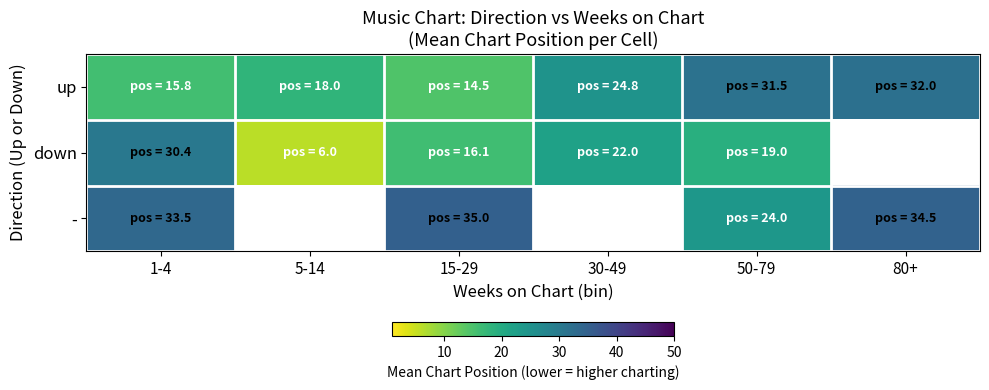

What is the approximate value of up at 80+?

32.0